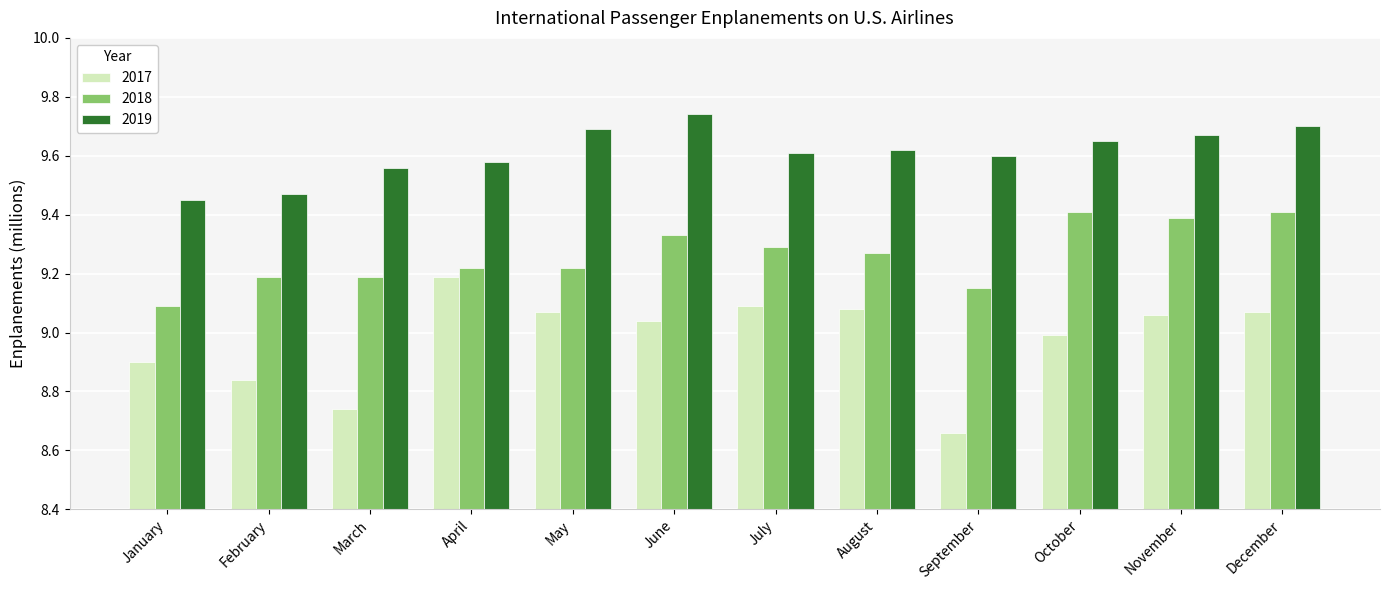

Between March and September, which series saw the biggest shift?

2017